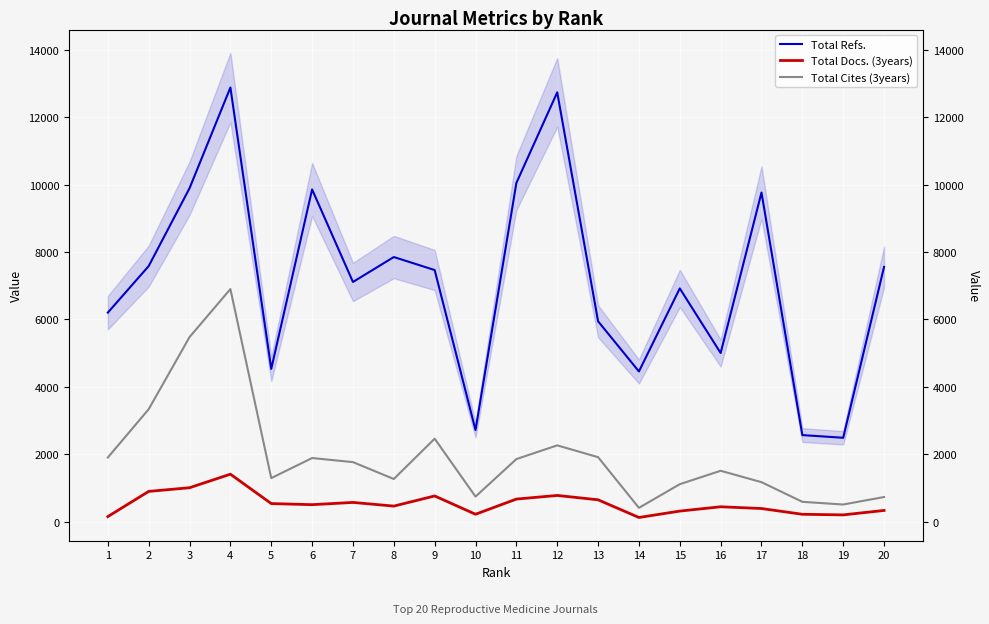

At 1, list the series in order from largest to smallest.

Total Refs., Total Cites (3years), Total Docs. (3years)